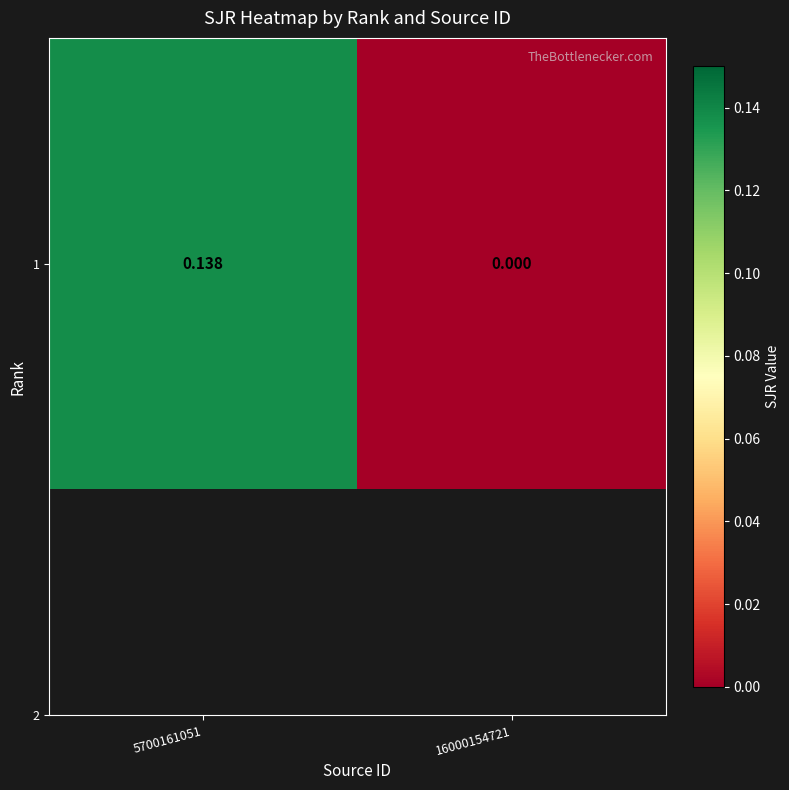

How many data points are above 0?

1